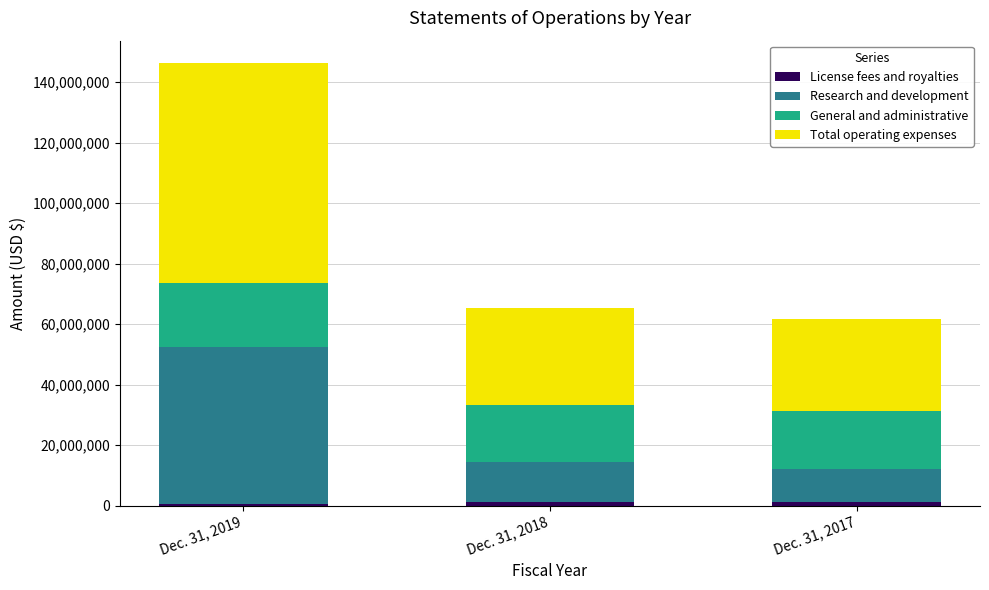

At which category is the sum across all series the highest?

Dec. 31, 2019